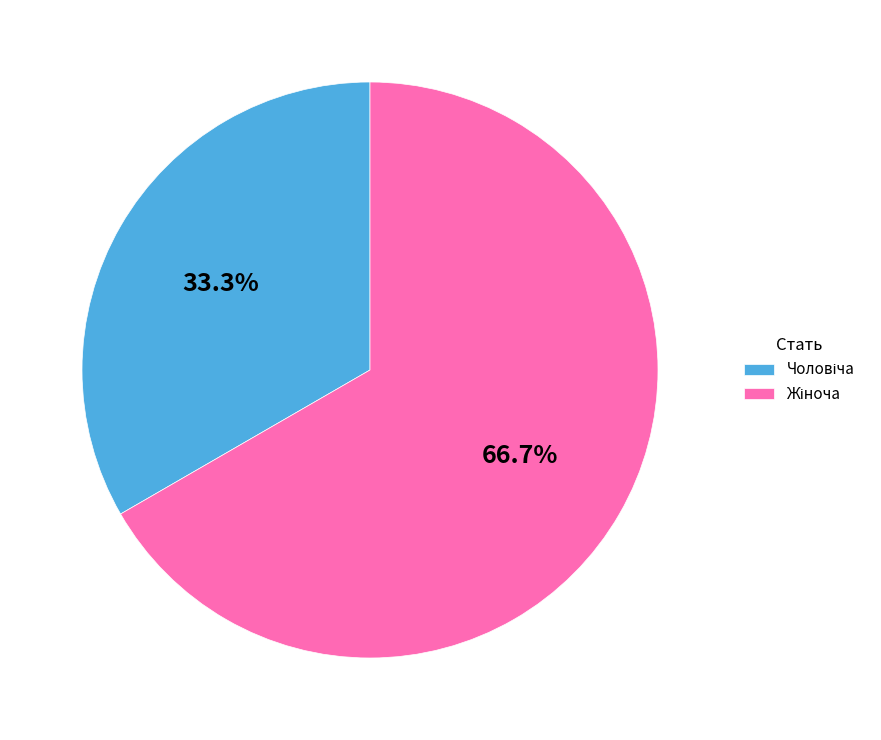

Is there any slice that represents more than half of the pie?

Yes